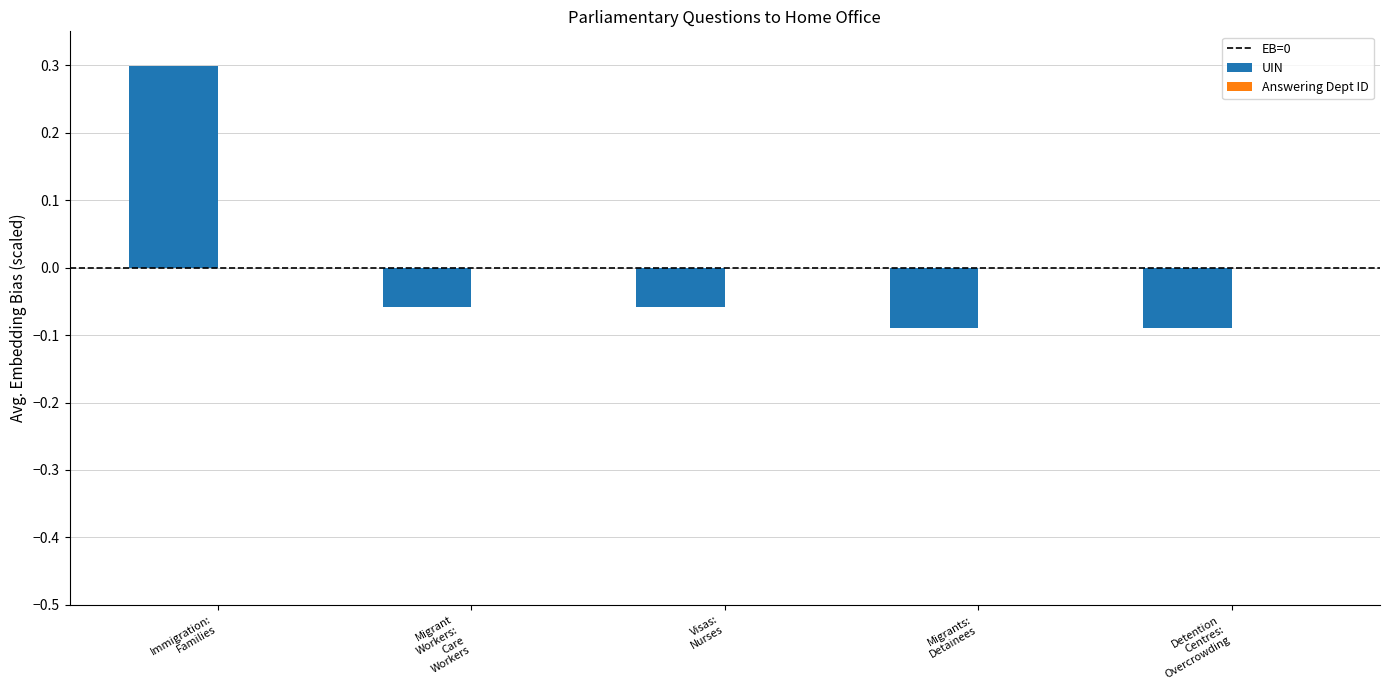

How many series are shown in this chart?

1